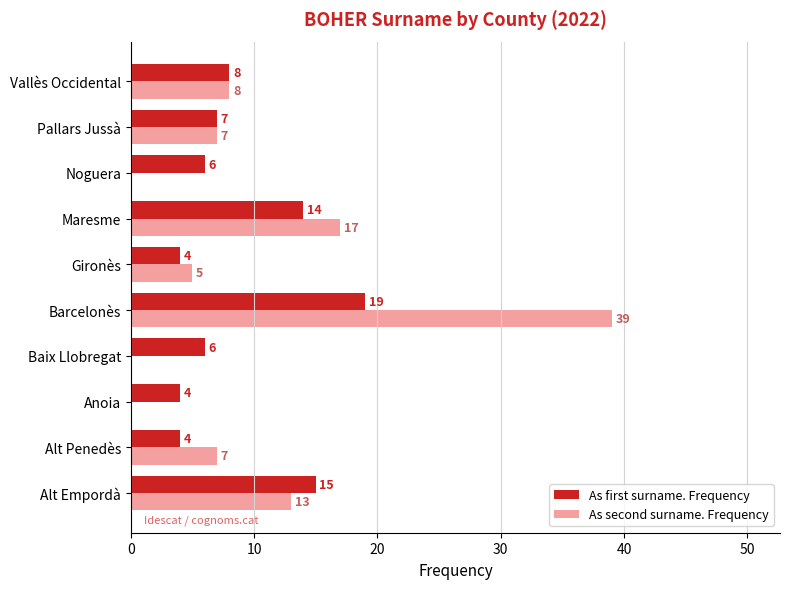

Which label corresponds to the largest value in the chart?

Barcelonès